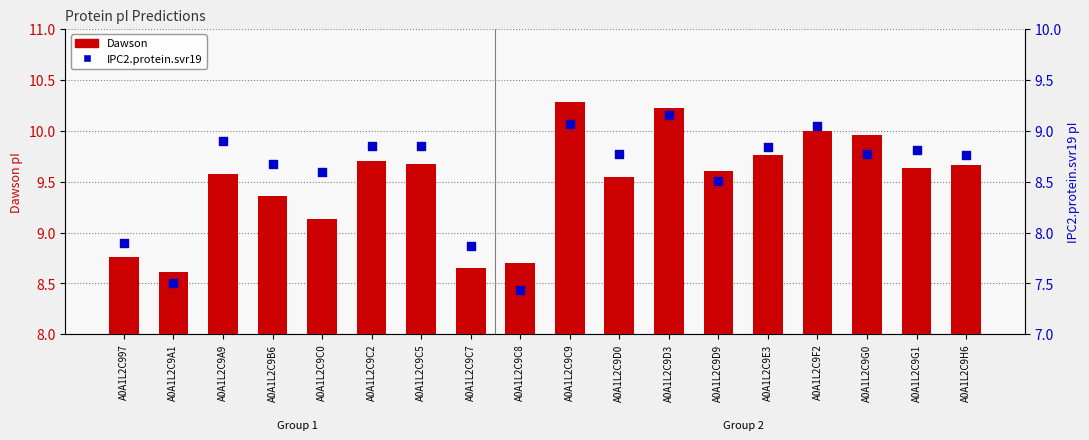

Which series has the largest total across all categories?

Dawson